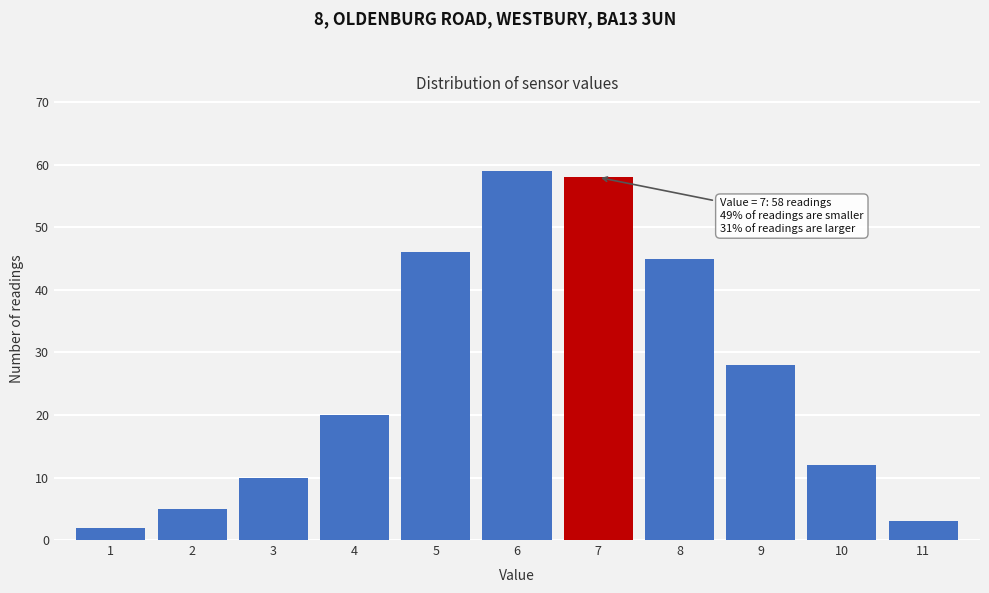

Over which range of the x-axis is the bar tallest?

5.5 to 6.5